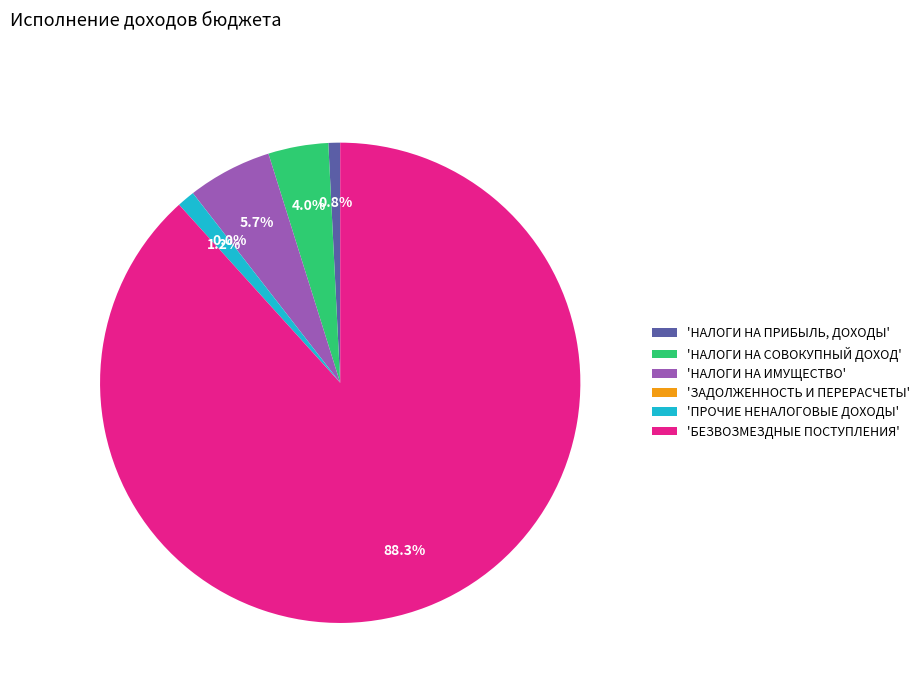

How much of the chart is everything except 'ПРОЧИЕ НЕНАЛОГОВЫЕ ДОХОДЫ'?

98.8%